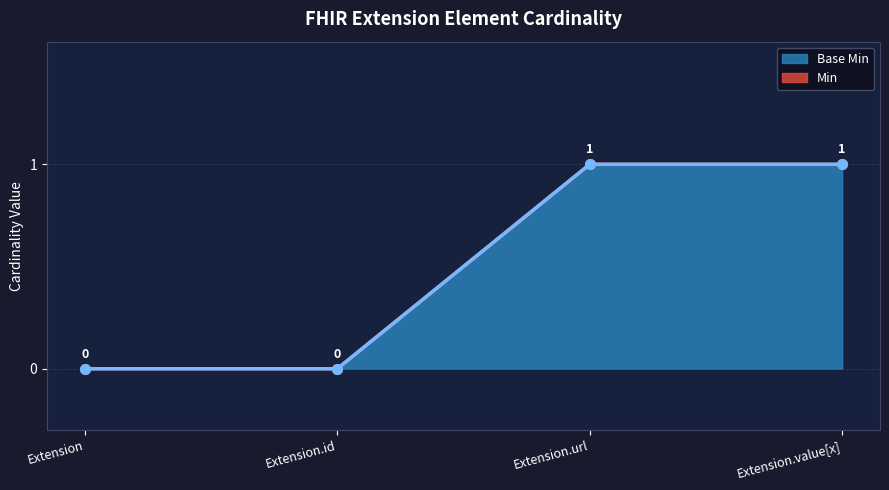

Is it true that Base Min equals 1 at Extension?

False